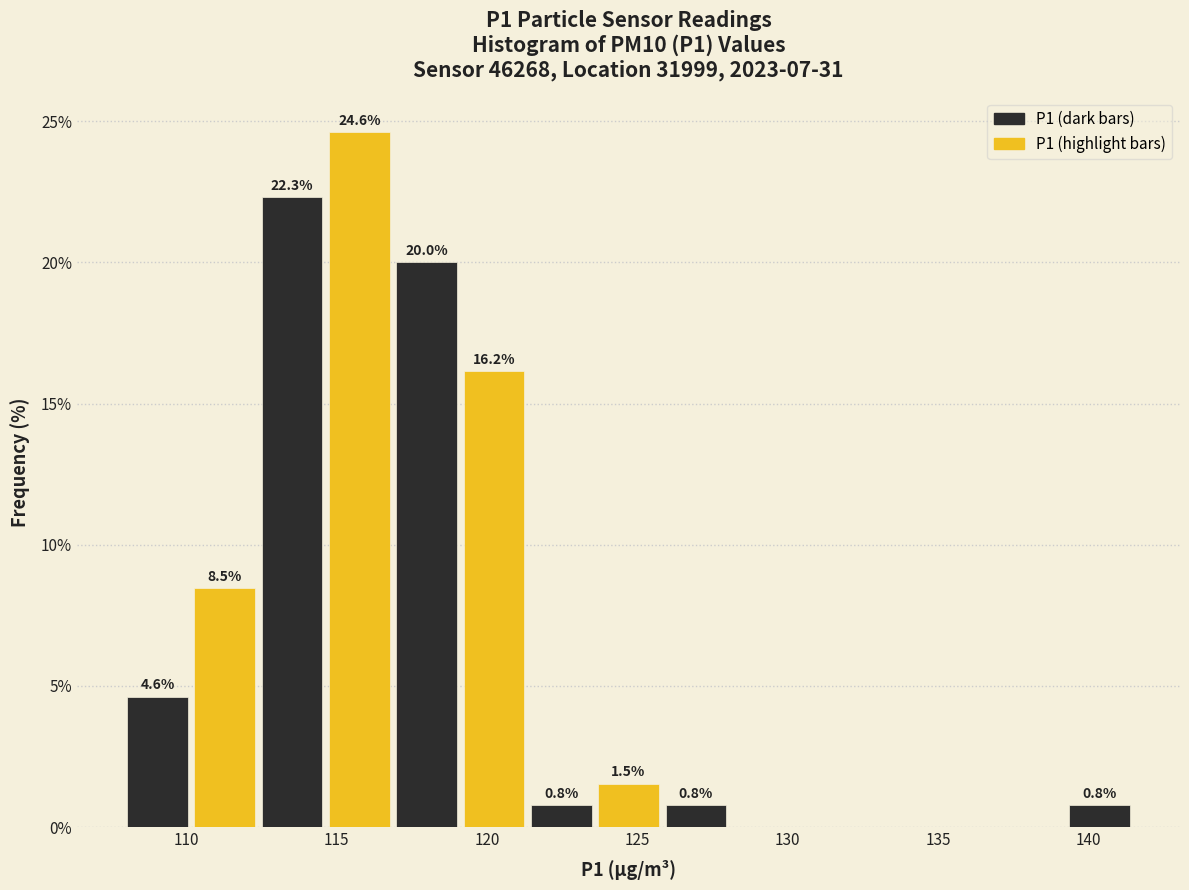

Which range on the x-axis has the tallest bar?

114.5 to 117.0